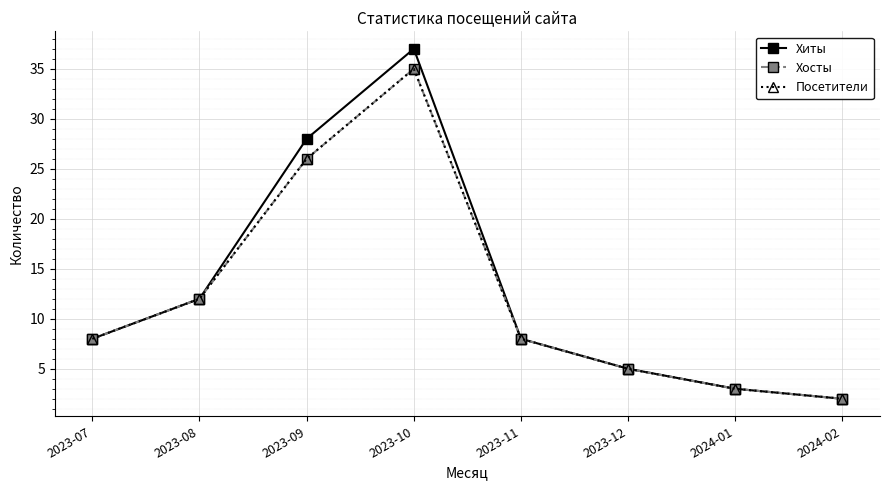

Is this an area chart (filled region under the line)?

No